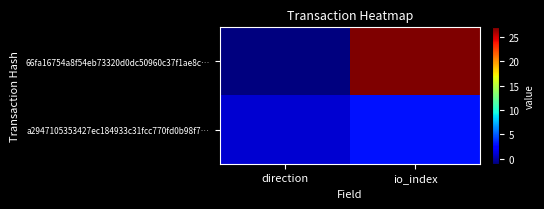

Reading right to left, what are all the values shown in this chart?

66fa16754a8f54eb73320d0dc50960c37f1ae8c…: io_index=27	direction=-1
a2947105353427ec184933c31fcc770fd0b98f7…: io_index=3	direction=1